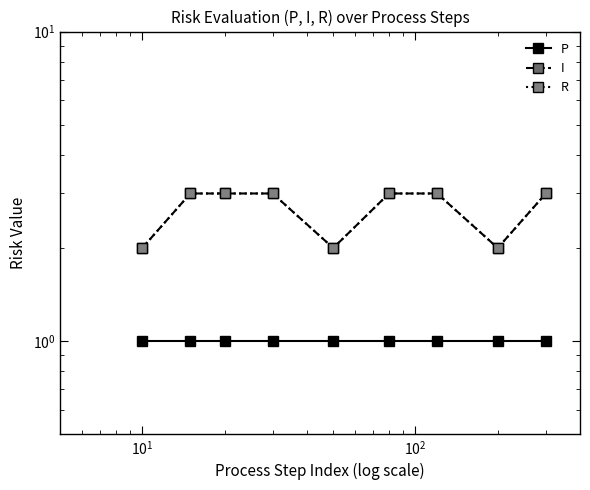

How many I values are between 2 and 3?

9